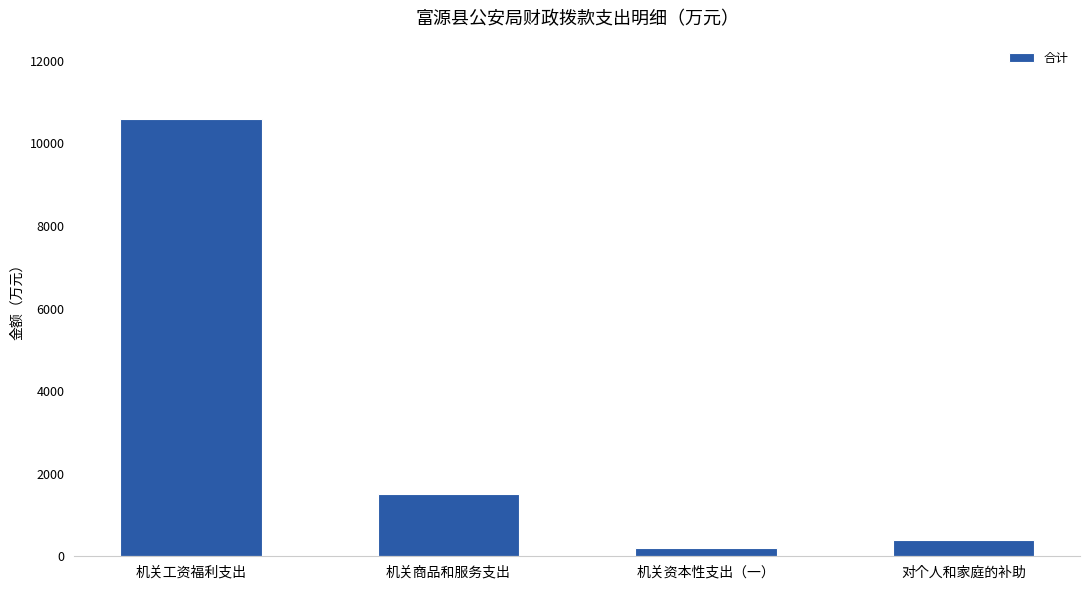

Reading right to left, extract all data points from this chart.

对个人和家庭的补助=384.4	机关资本性支出（一）=200.0	机关商品和服务支出=1508.4	机关工资福利支出=10582.3